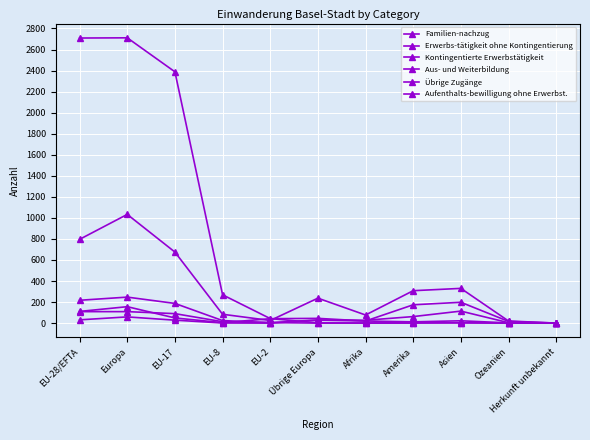

Between which two adjacent categories do Aus- und Weiterbildung and Kontingentierte Erwerbstätigkeit first intersect?

EU-8 and EU-2